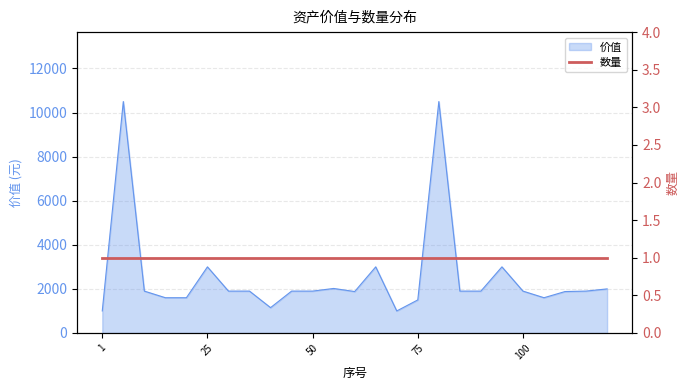

List the labels in order of value, smallest first.

1, 70, 40, 75, 15, 20, 105, 60, 110, 10, 30, 35, 45, 50, 85, 90, 100, 115, 120, 55, 25, 65, 95, 5, 80